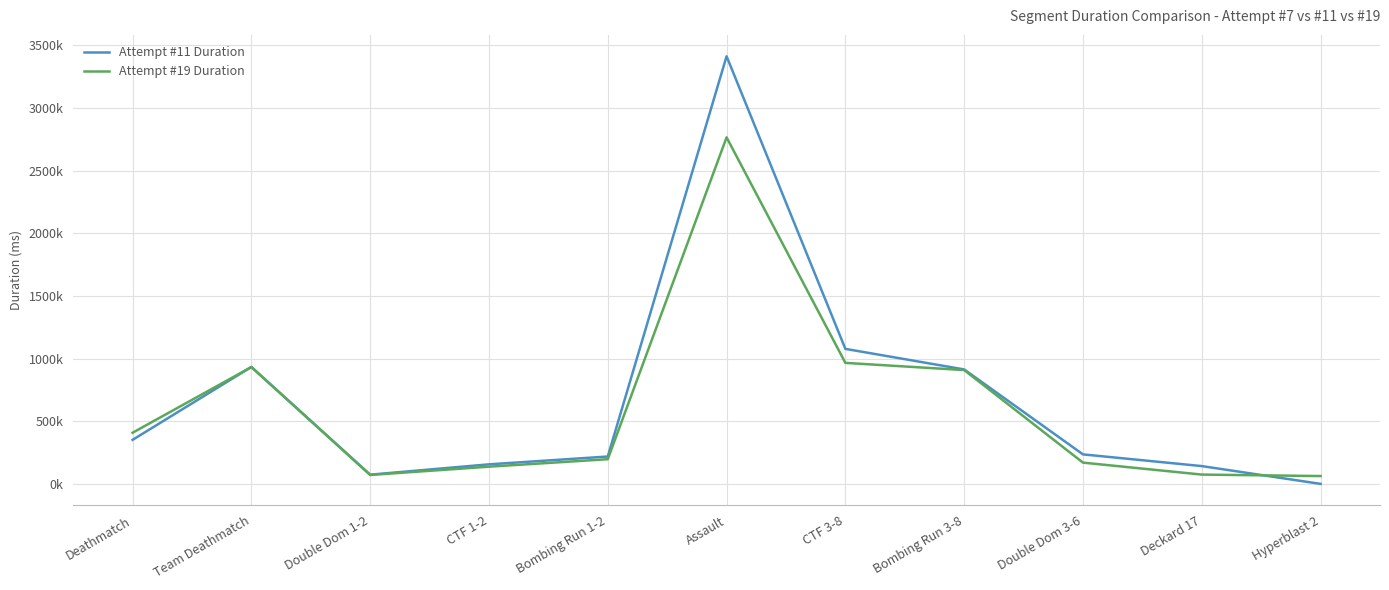

Between which two adjacent categories do Attempt #11 Duration and Attempt #19 Duration first intersect?

Deathmatch and Team Deathmatch